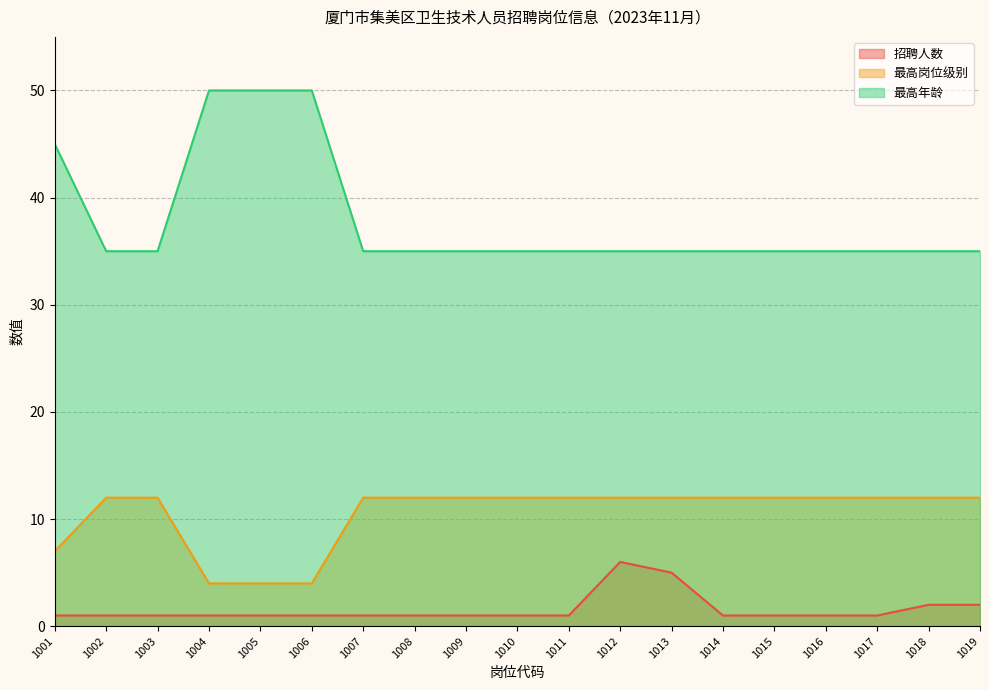

How many data points in 最高岗位级别 are less than 12?

4